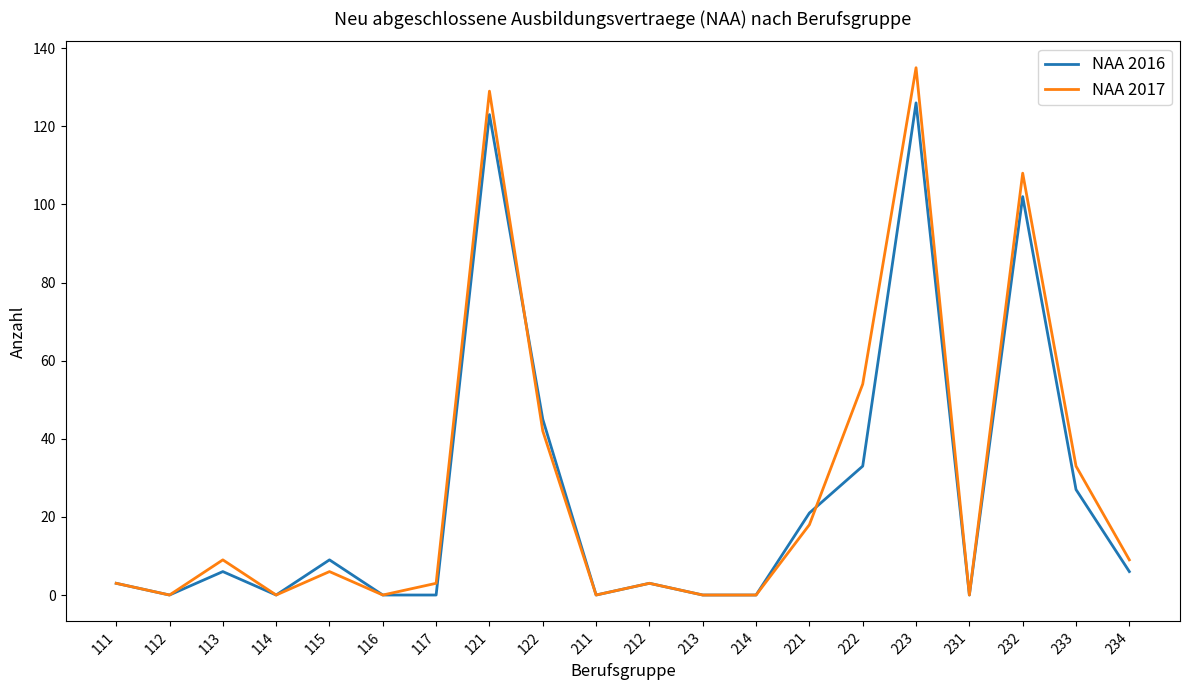

True or false: NAA 2016 has a value of 71 at 213.

False